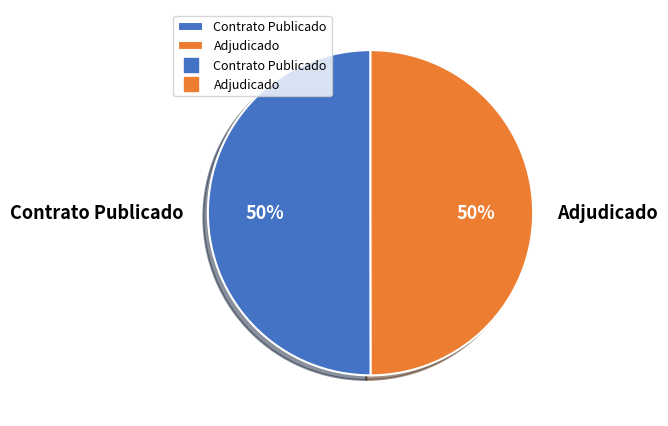

True or false: Contrato Publicado accounts for 50% of the total.

True